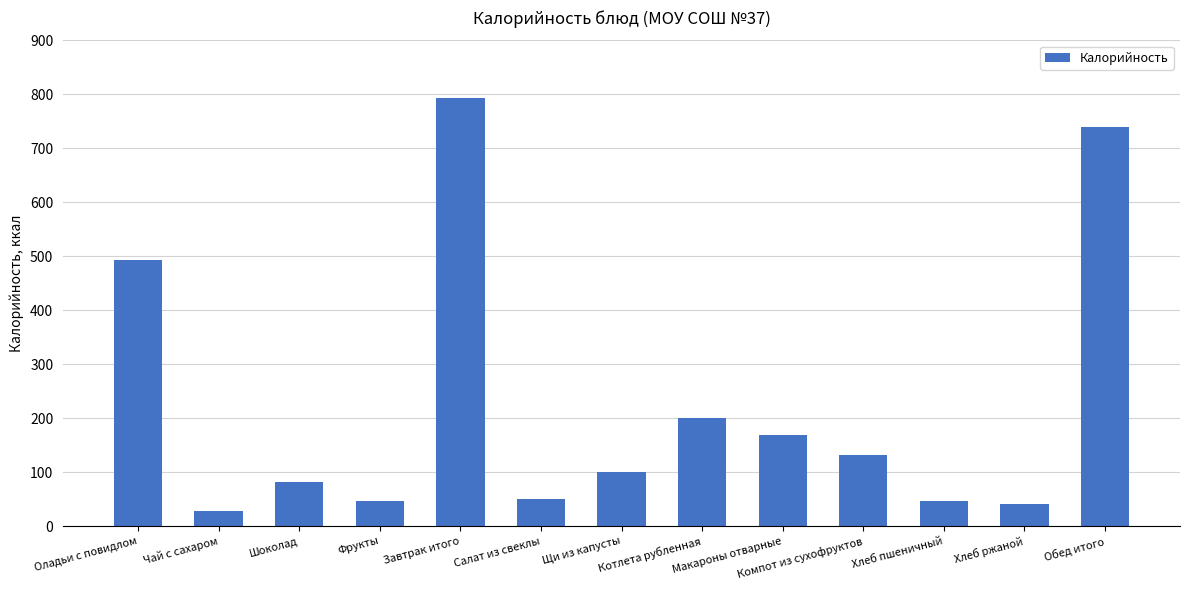

What position from the right is Салат из свеклы?

8